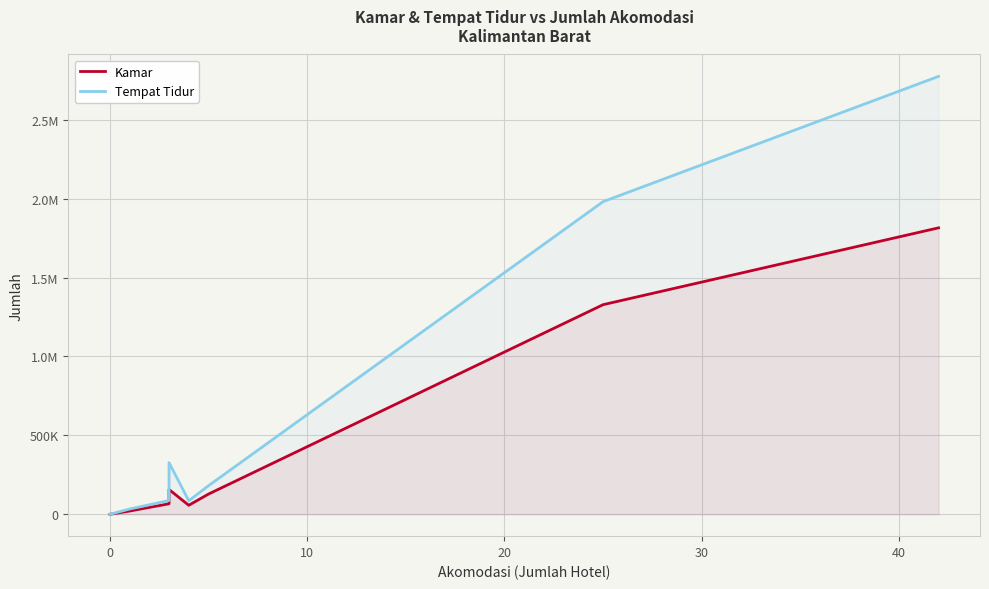

What are all the series names shown in the legend?

Kamar, Tempat Tidur